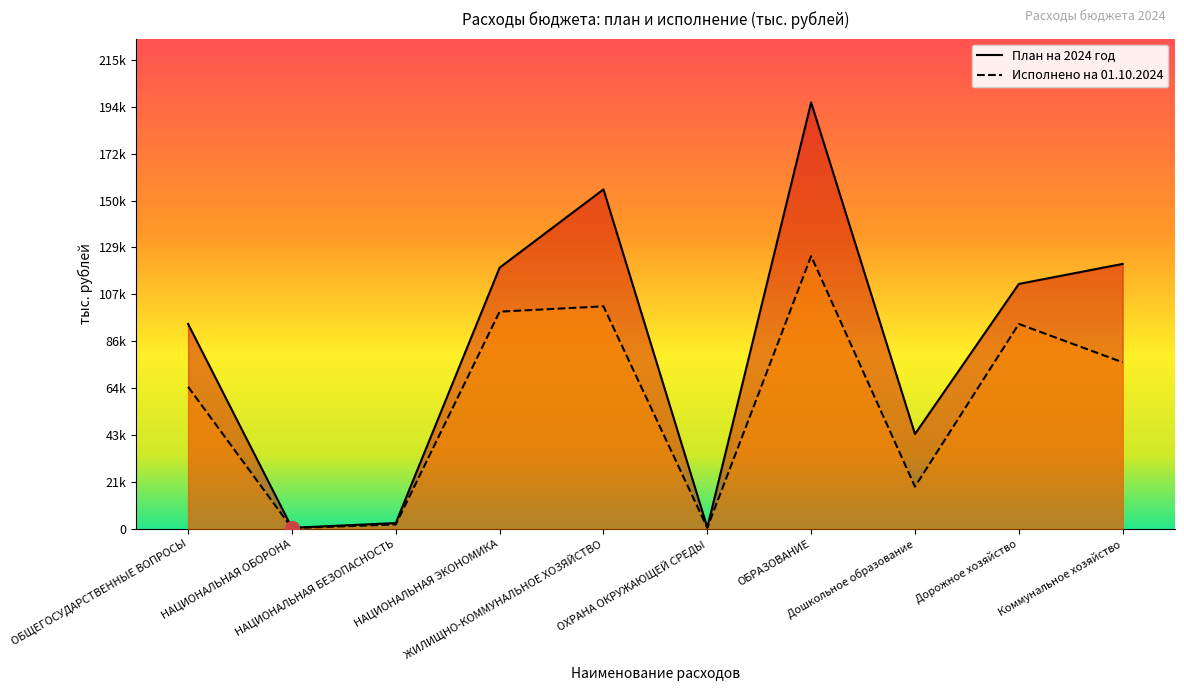

At which category is the sum across all series the highest?

ОБРАЗОВАНИЕ